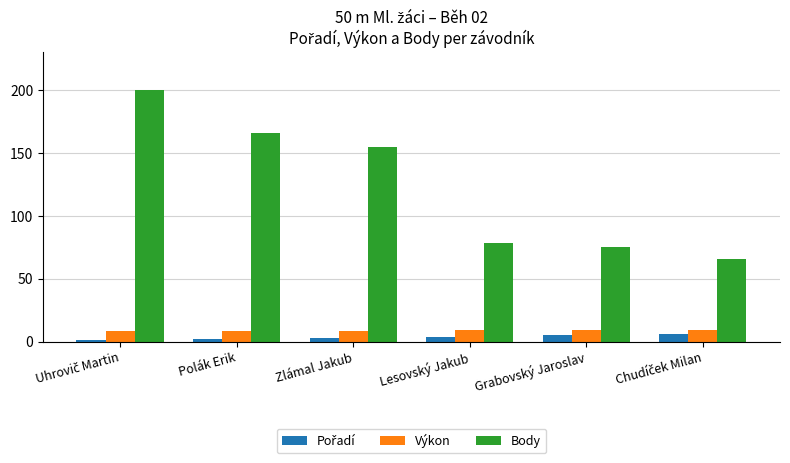

What is the total value across all series at Grabovský Jaroslav?

89.0